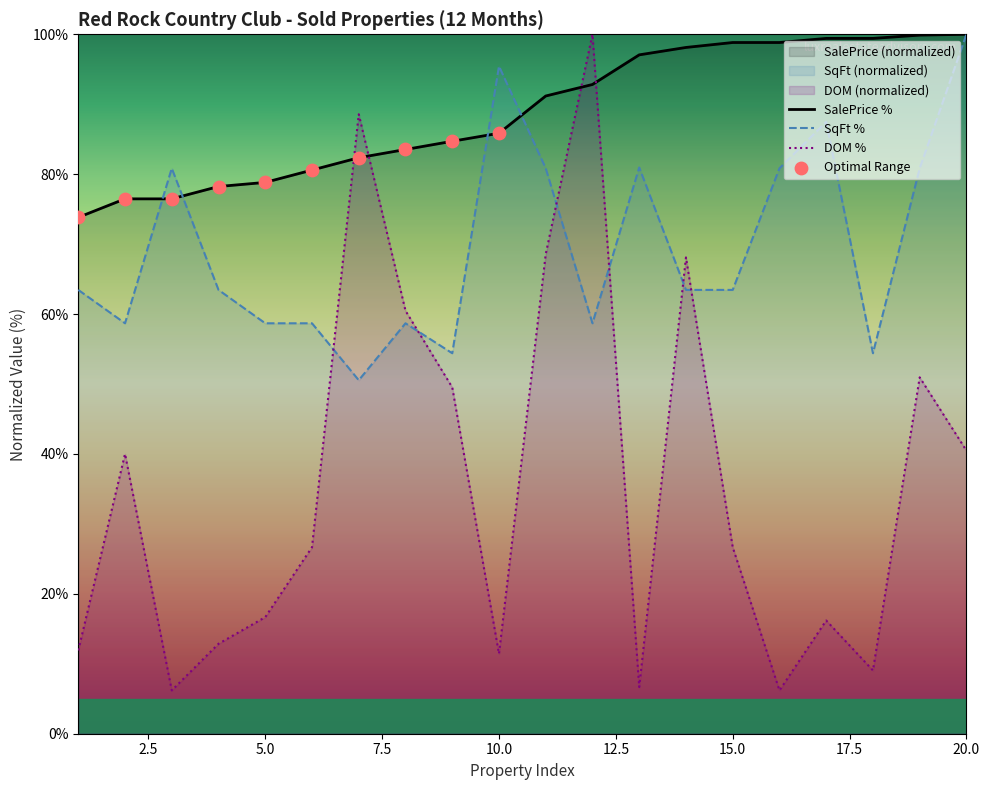

Is the value of SalePrice at 9 greater than the value of SqFt at 7?

Yes